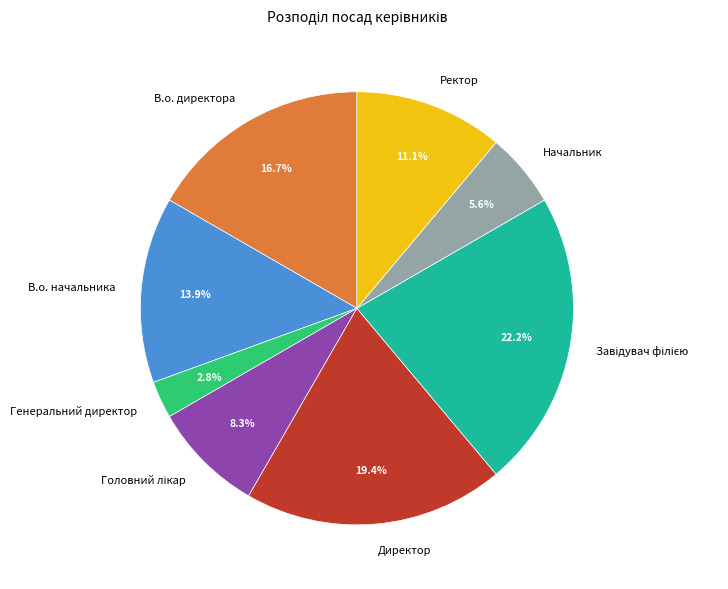

How many segments does this pie chart have?

8